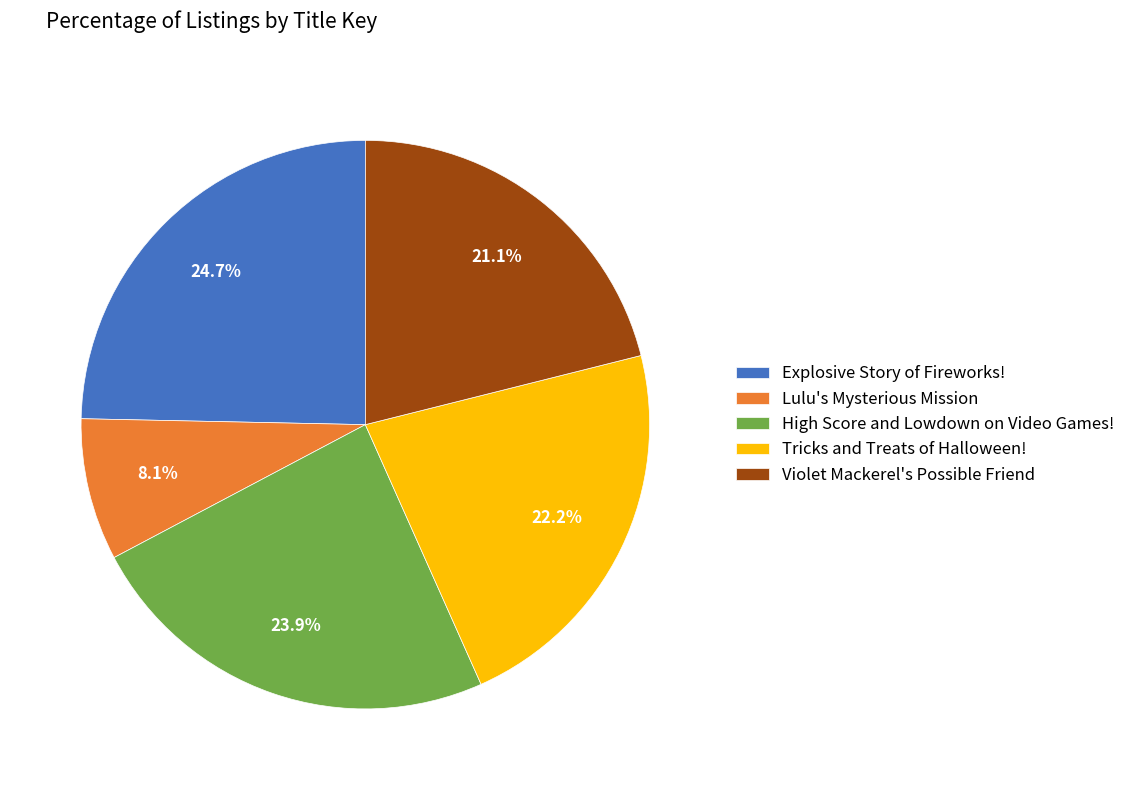

Which slice is the smallest?

Lulu's Mysterious Mission